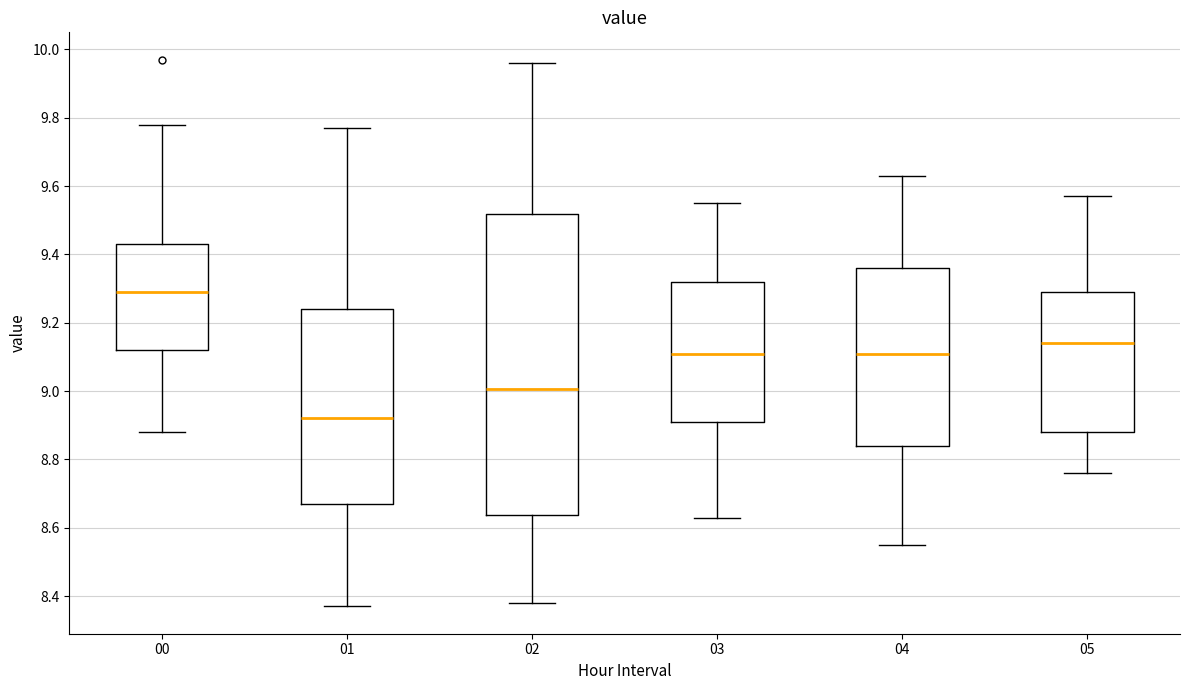

Which box is the tallest, from its lower edge to its upper edge?

02